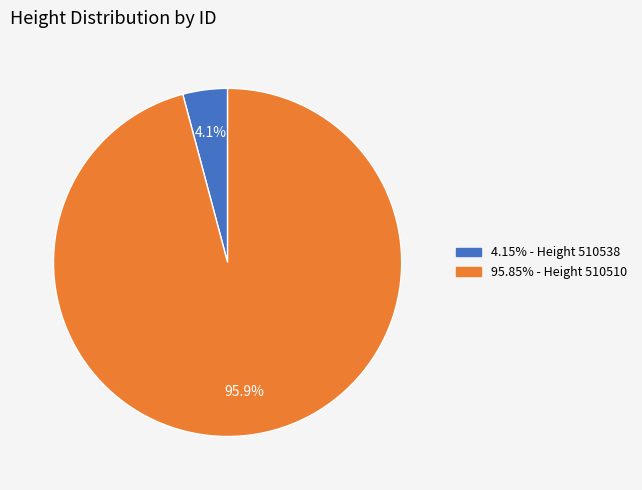

Is there a majority slice in this chart?

Yes